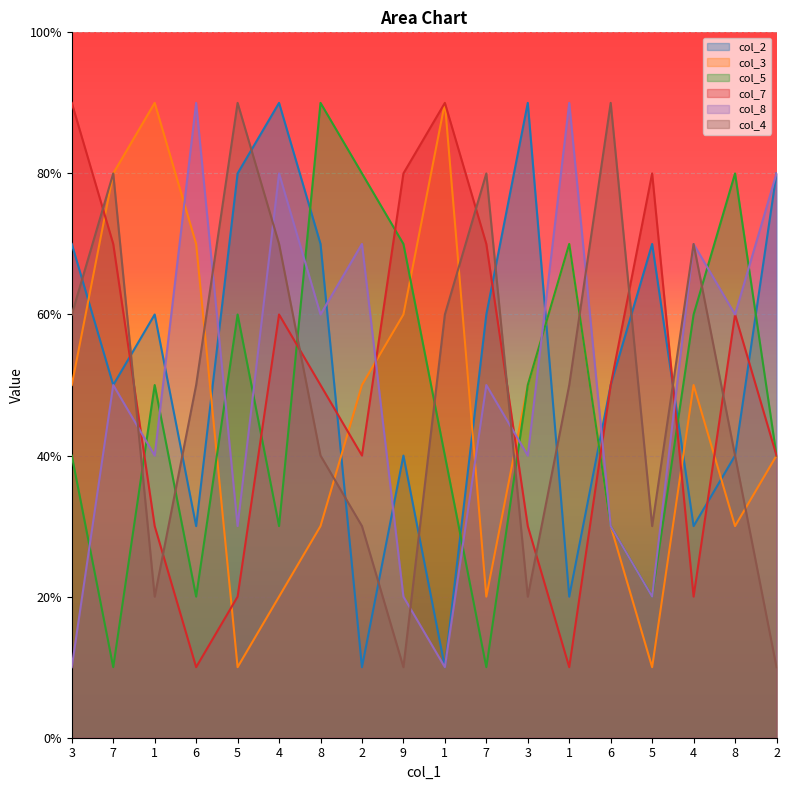

What is the label of the 8th point from the right?

7